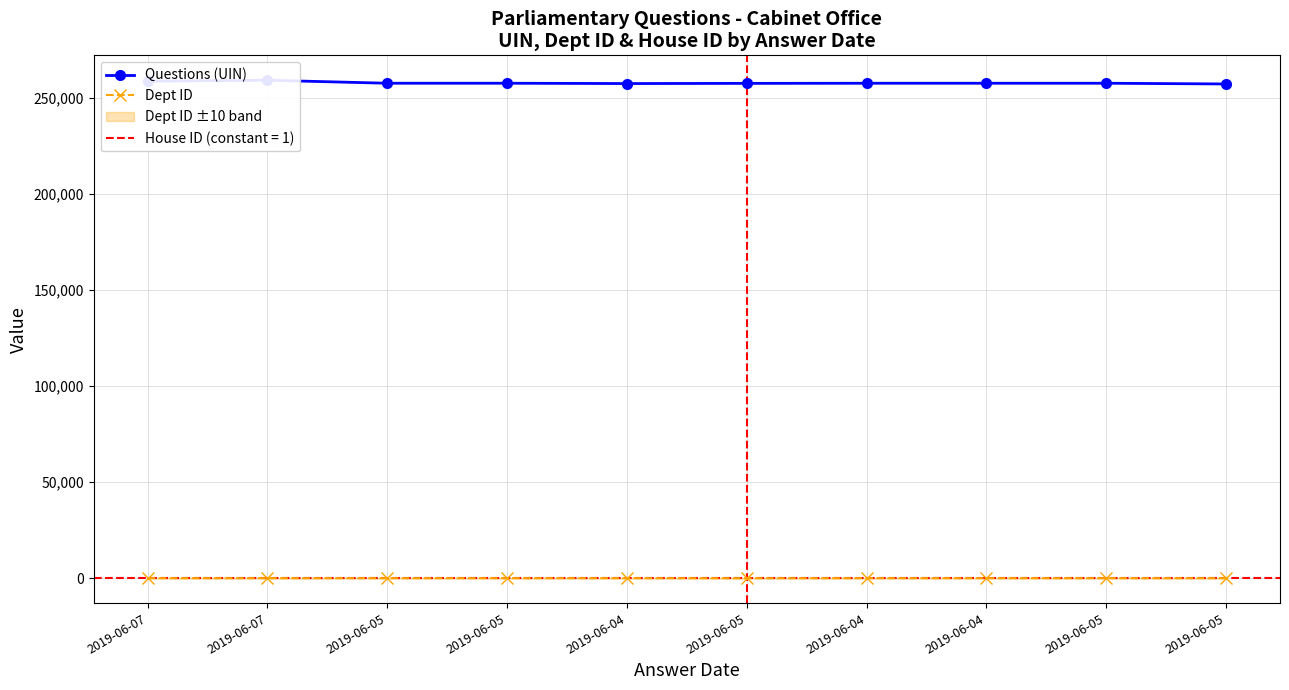

What is the average value of the Dept ID series?

50